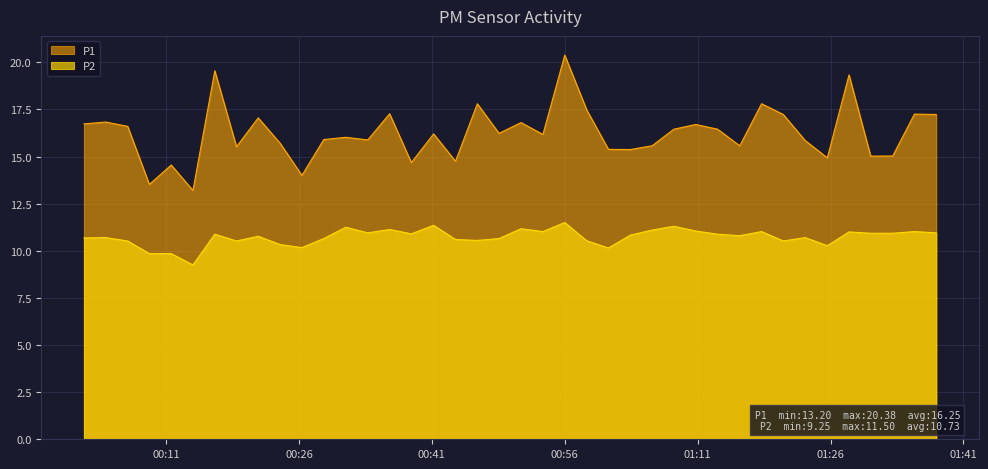

What is the greatest value displayed?

20.4